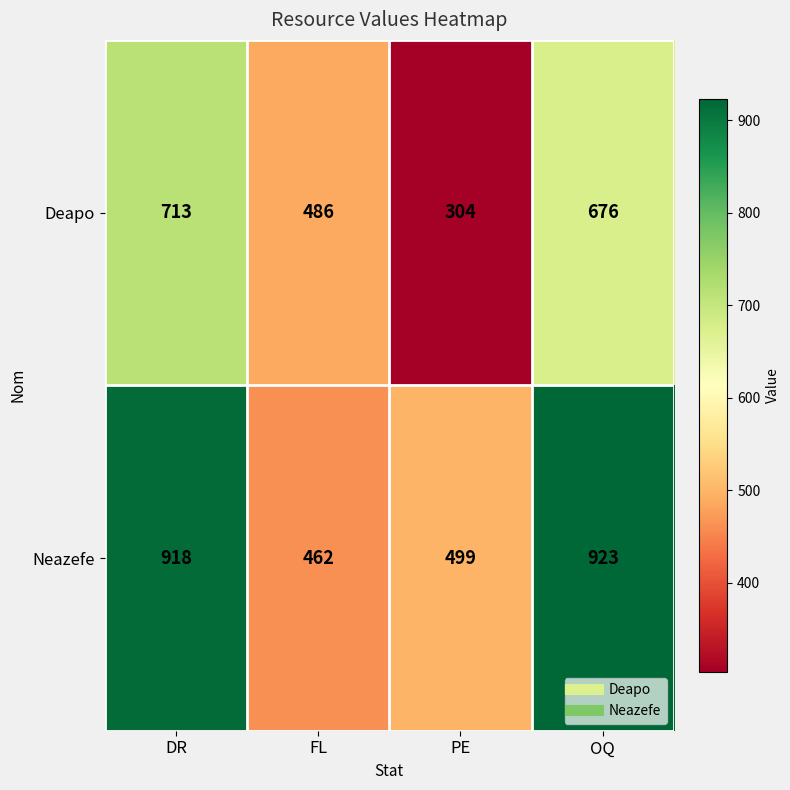

At how many categories does at least one series exceed 440?

4